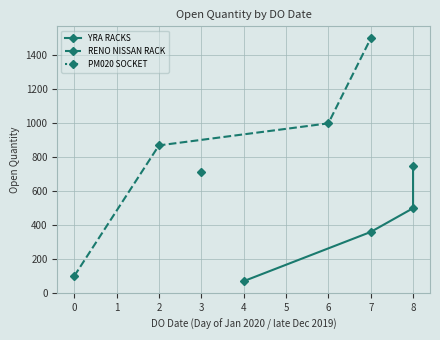

True or false: RENO NISSAN RACK has a value of 100 at 0.

True